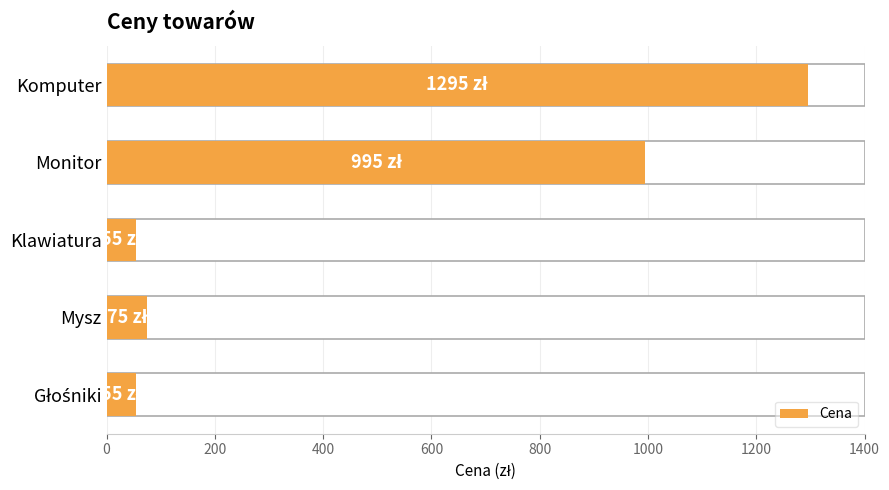

The value at Mysz is 31. True or false?

False